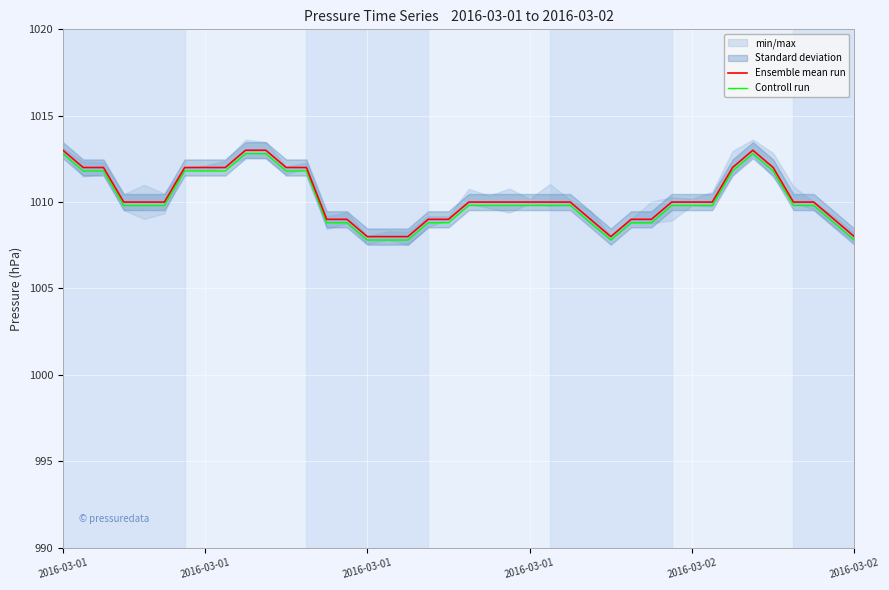

List the series in order of their overall mean, lowest first.

Controll run, Ensemble mean run